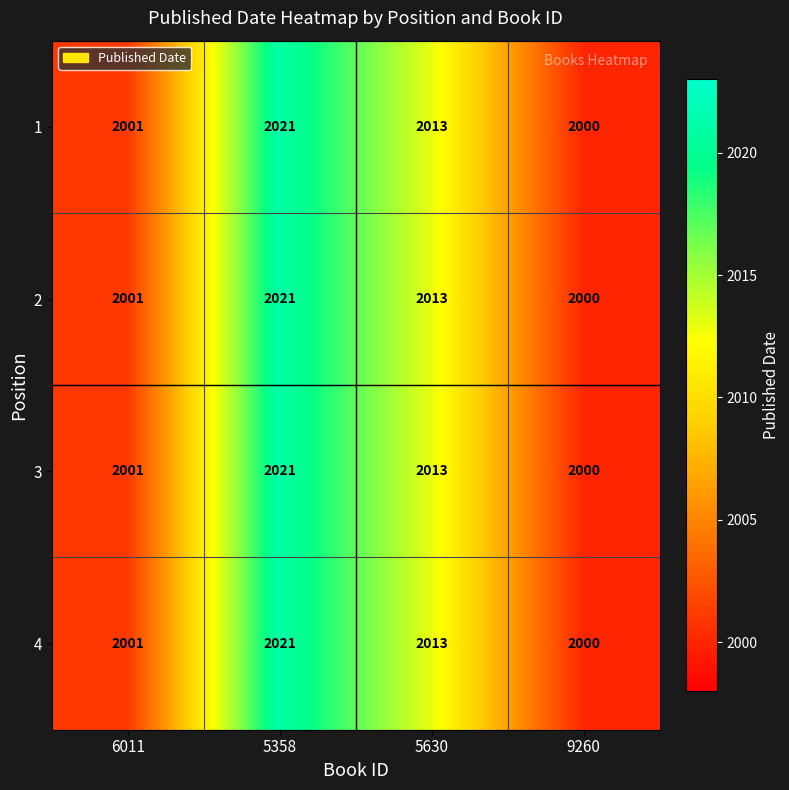

The value of 2 at 6011 is 1317. True or false?

False